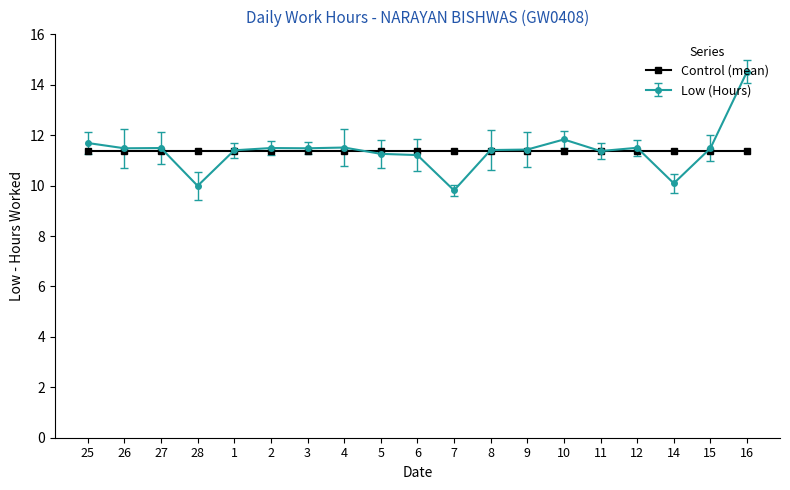

Is this an area chart (filled region under the line)?

No